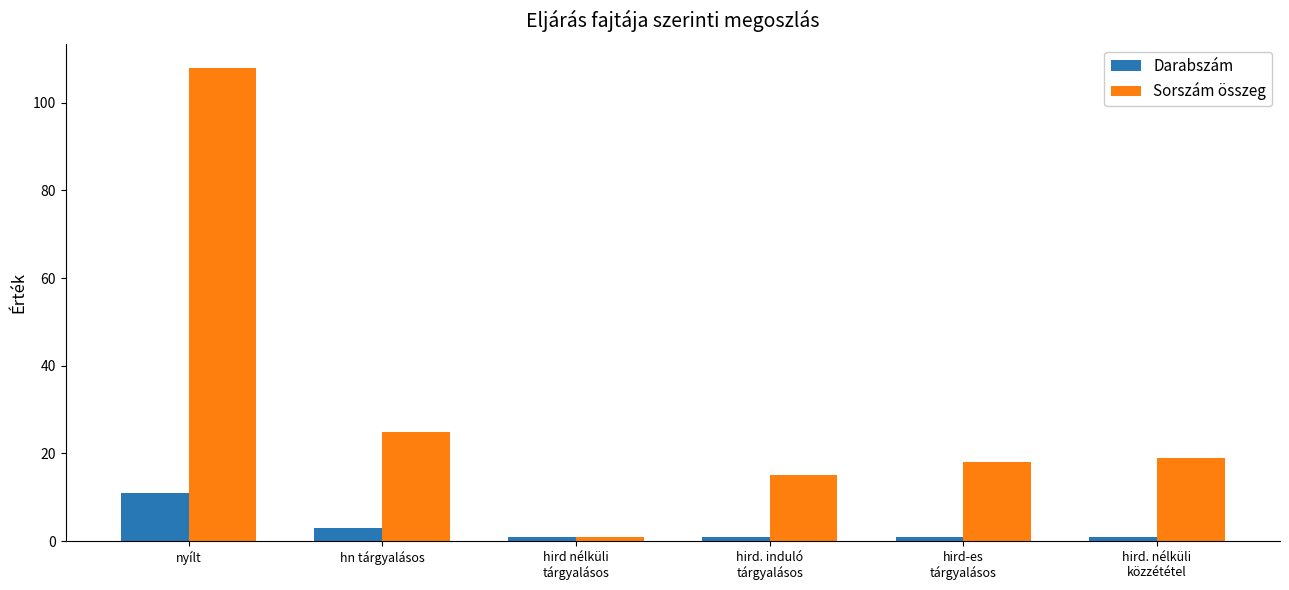

At hird. induló
tárgyalásos, list the series in order from largest to smallest.

Sorszám összeg, Darabszám